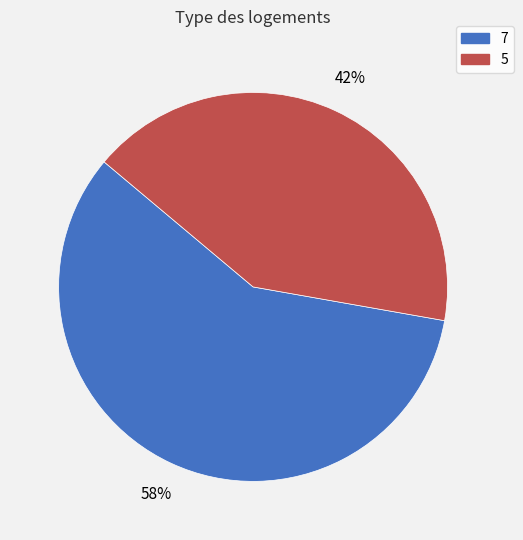

To the nearest percent, what portion does 5 represent?

42%